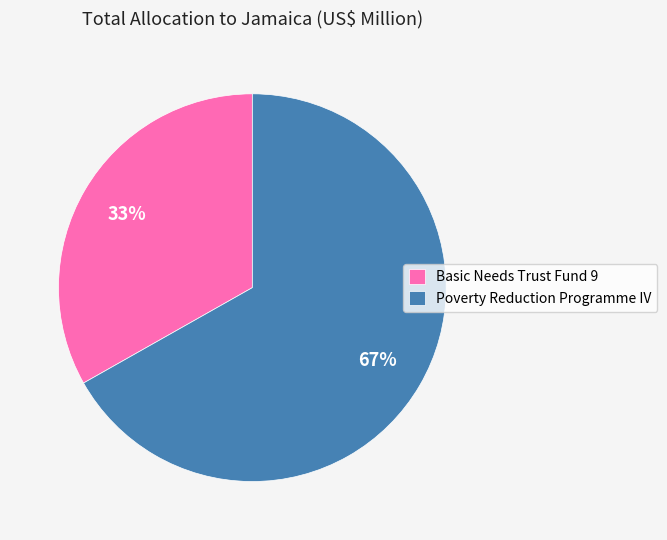

Rank the categories by value from highest to lowest.

Poverty Reduction Programme IV, Basic Needs Trust Fund 9